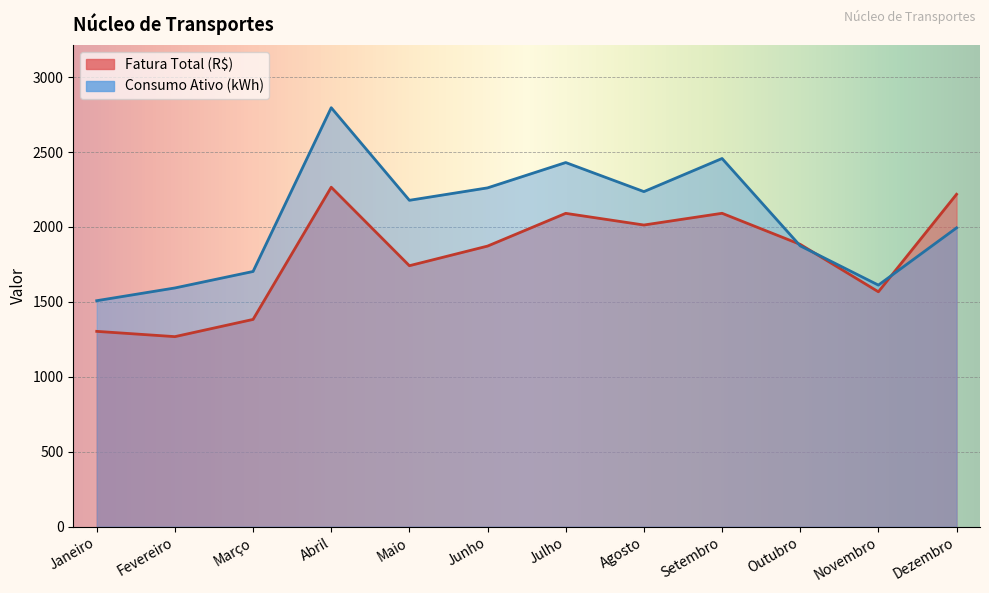

Is it true that Consumo Ativo (kWh) equals 2457.0 at Setembro?

True